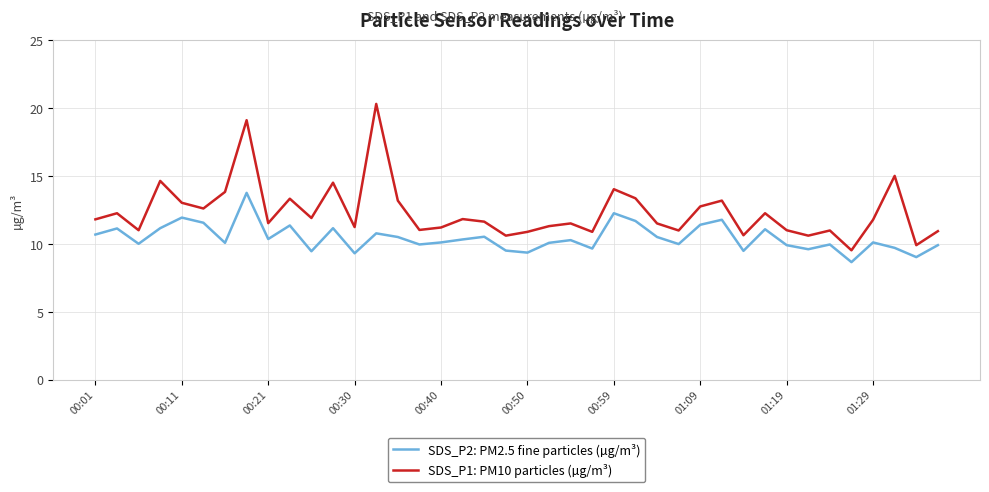

Which series has the largest total across all categories?

SDS_P1: PM10 particles (µg/m³)